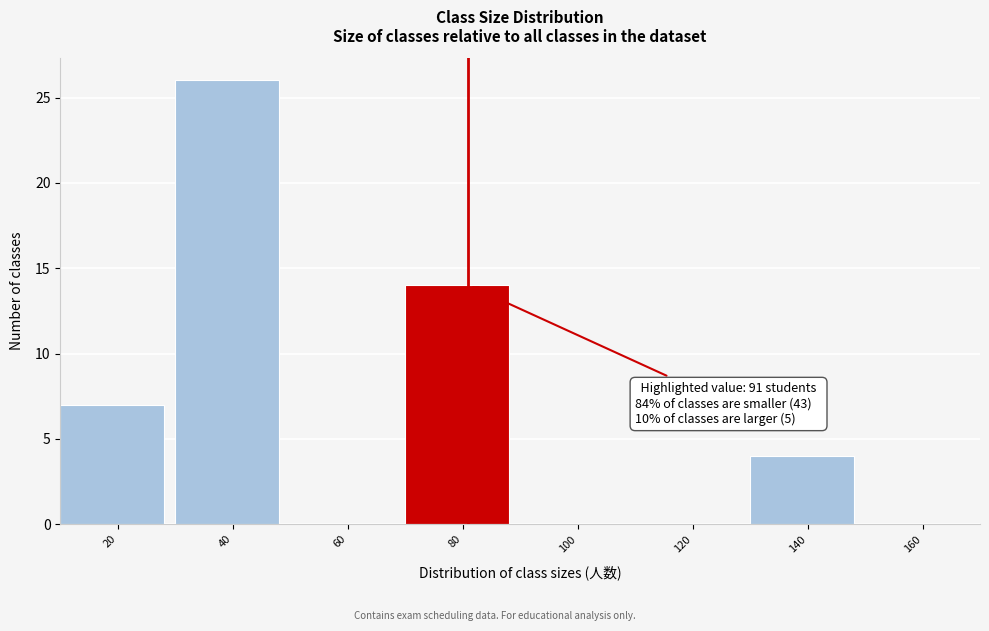

Reading left to right, list all the values displayed in this chart.

20=7	40=26	60=0	80=14	100=0	120=0	140=4	160=0